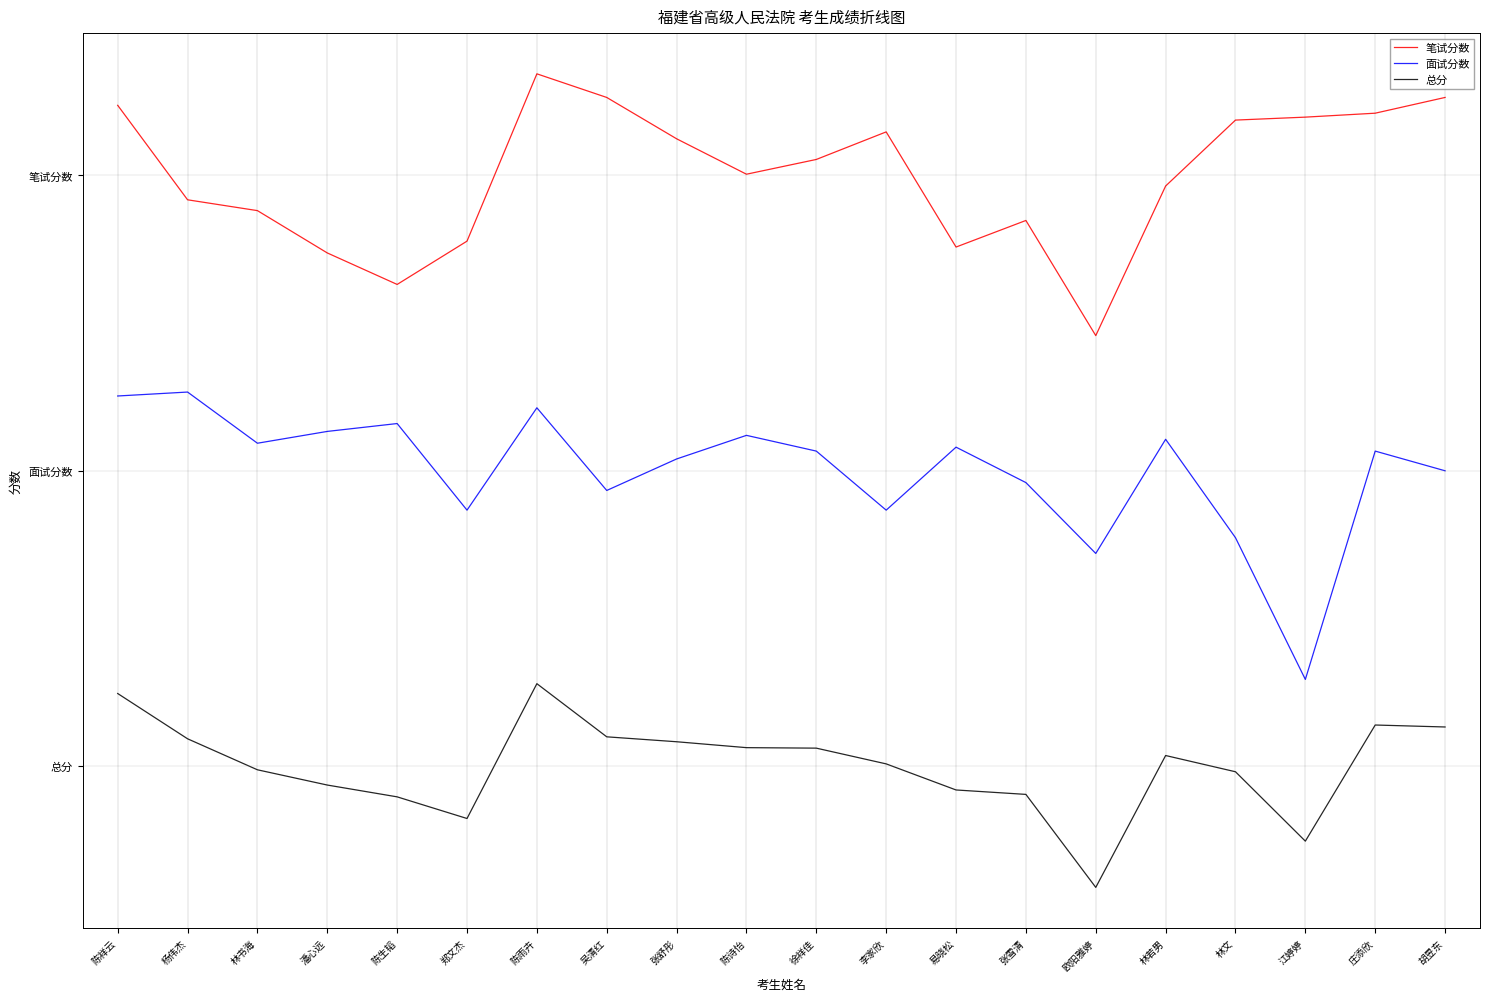

Does the chart have visible grid lines?

No